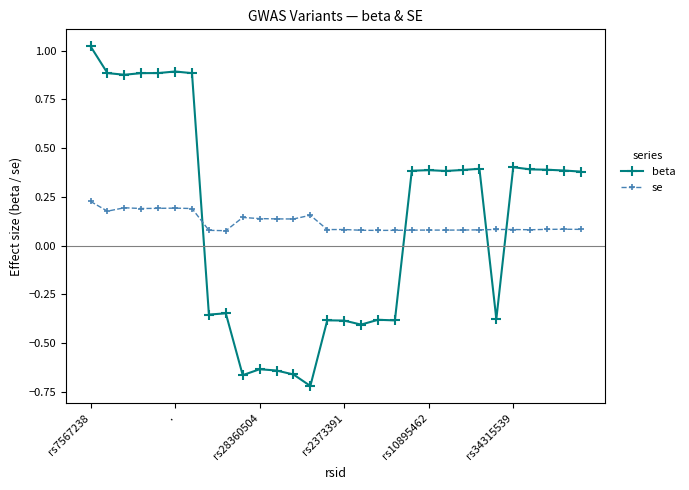

What are all the series names shown in the legend?

beta, se